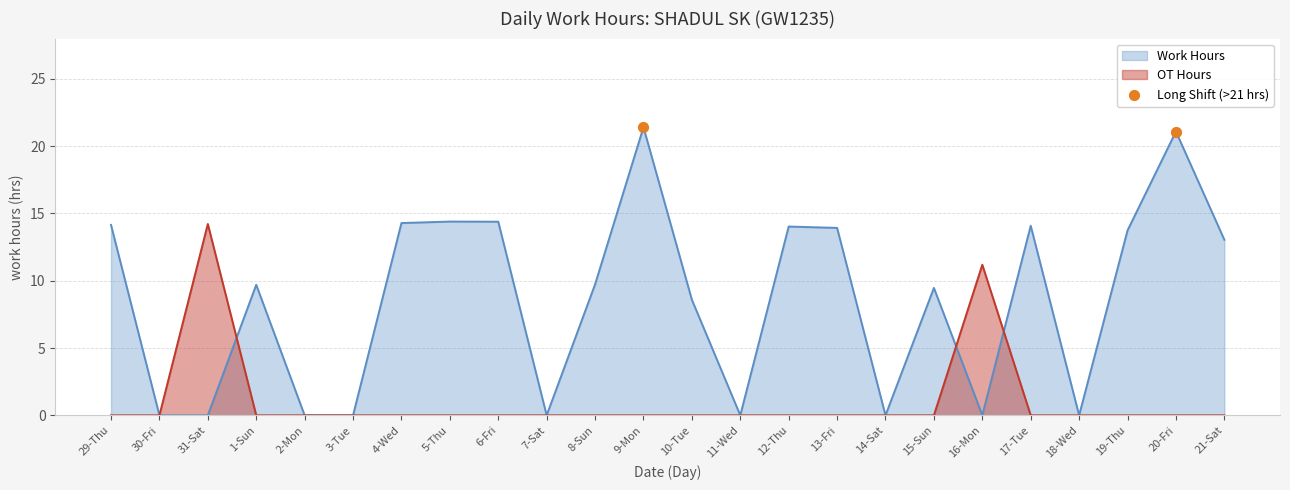

Which series has the largest range (max minus min)?

Work Hours